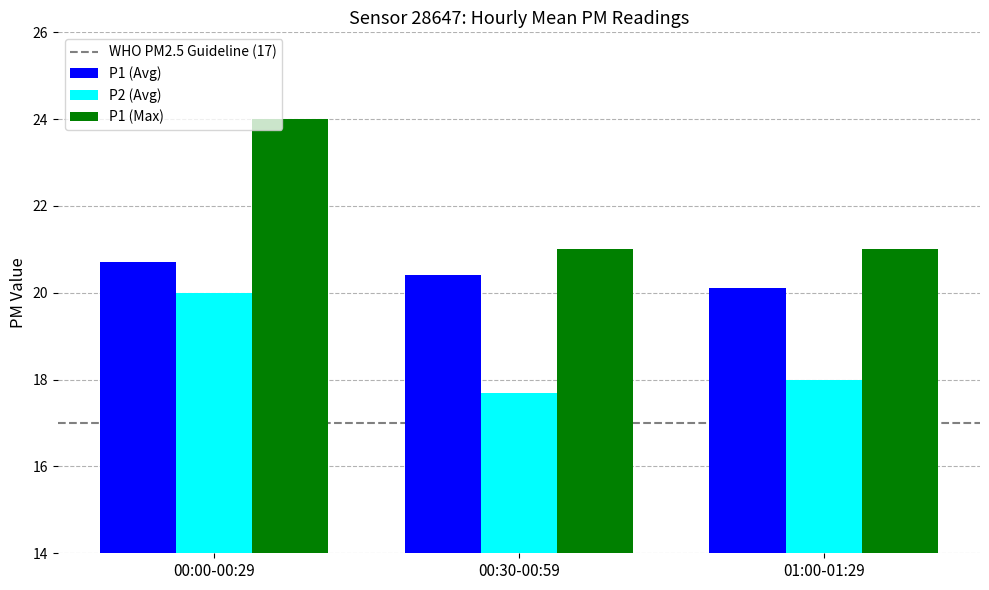

What is the sum of all P2 (Avg) values?

55.7